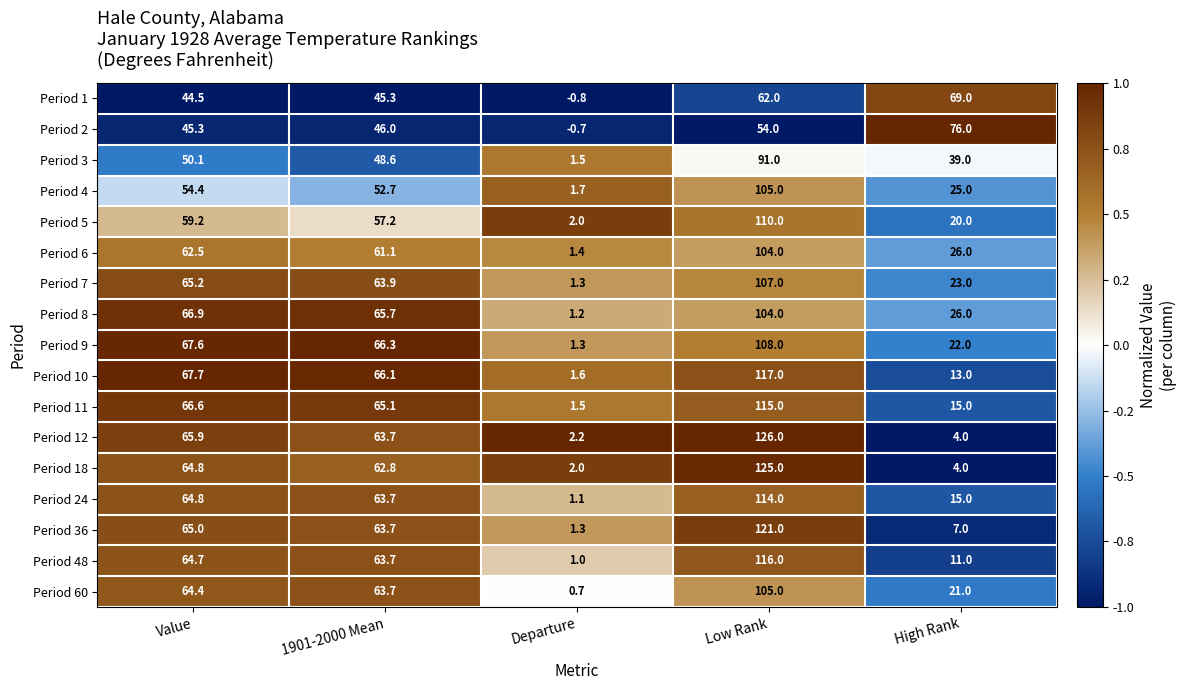

The Period 18 series shows 4.0 at High Rank. True or false?

True